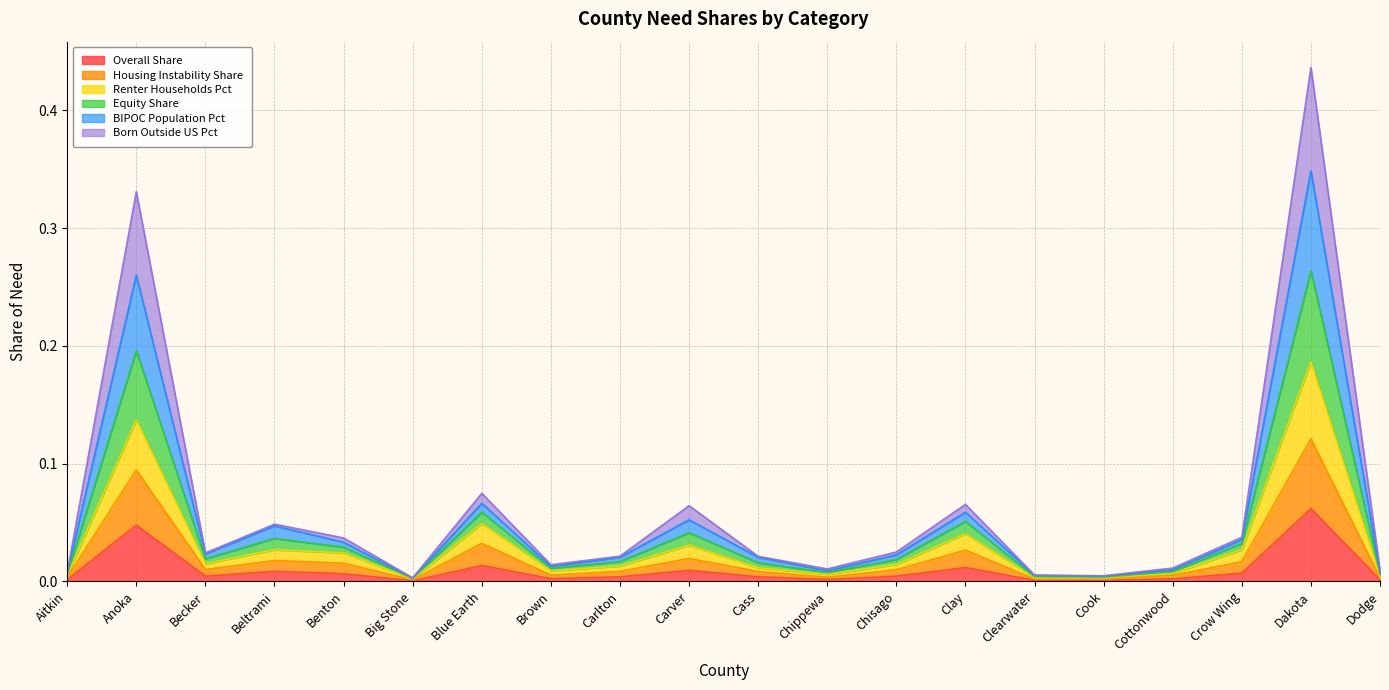

True or false: BIPOC Population Pct and Housing Instability Share intersect in this chart.

False